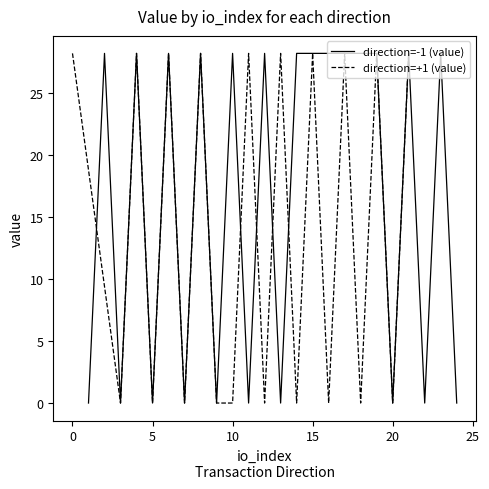

How many categories are shown in the chart?

20